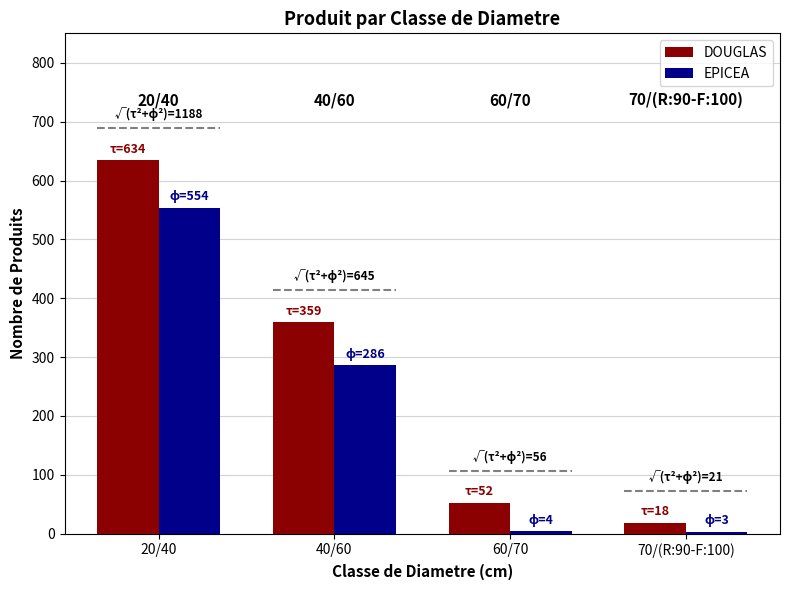

How many data points in EPICEA are less than 286?

2